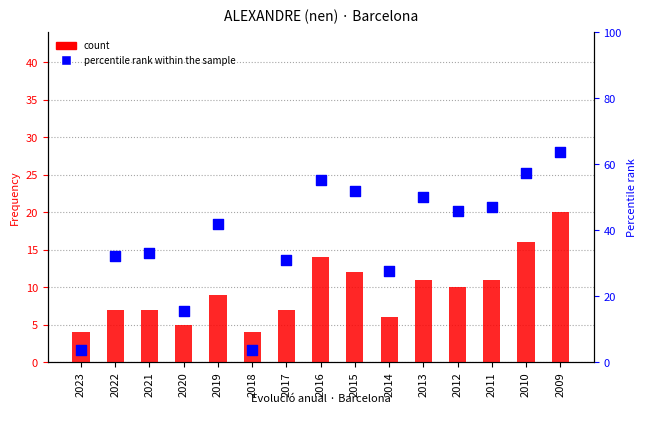

What is the total value across all series at 2009?

83.6